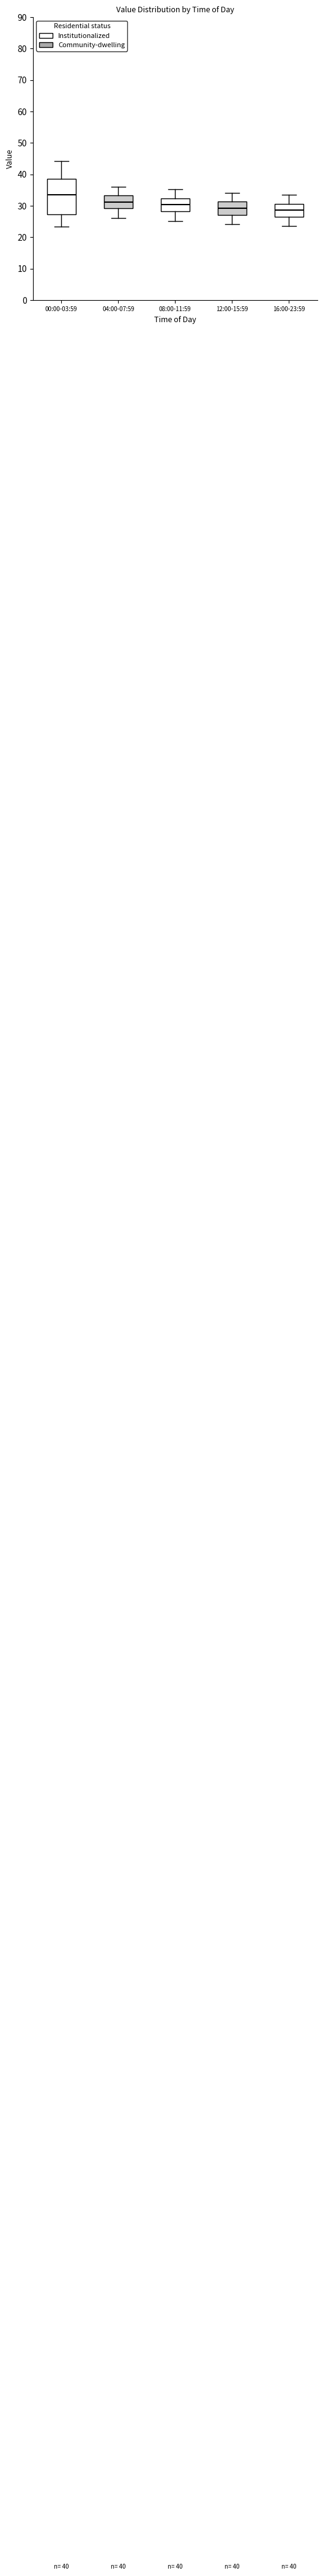

Which box is the tallest, from its lower edge to its upper edge?

00:00-03:59